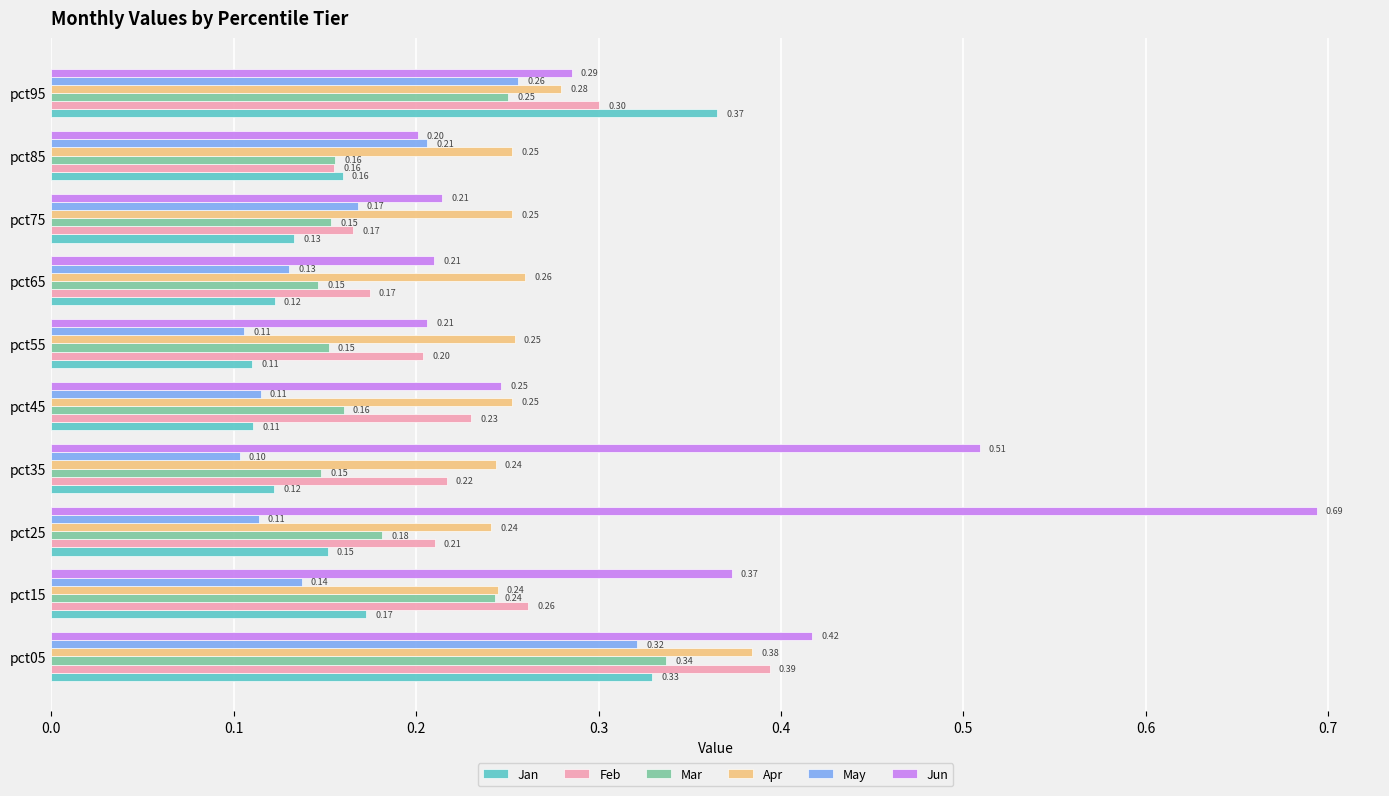

At how many categories does at least one series exceed 0?

10